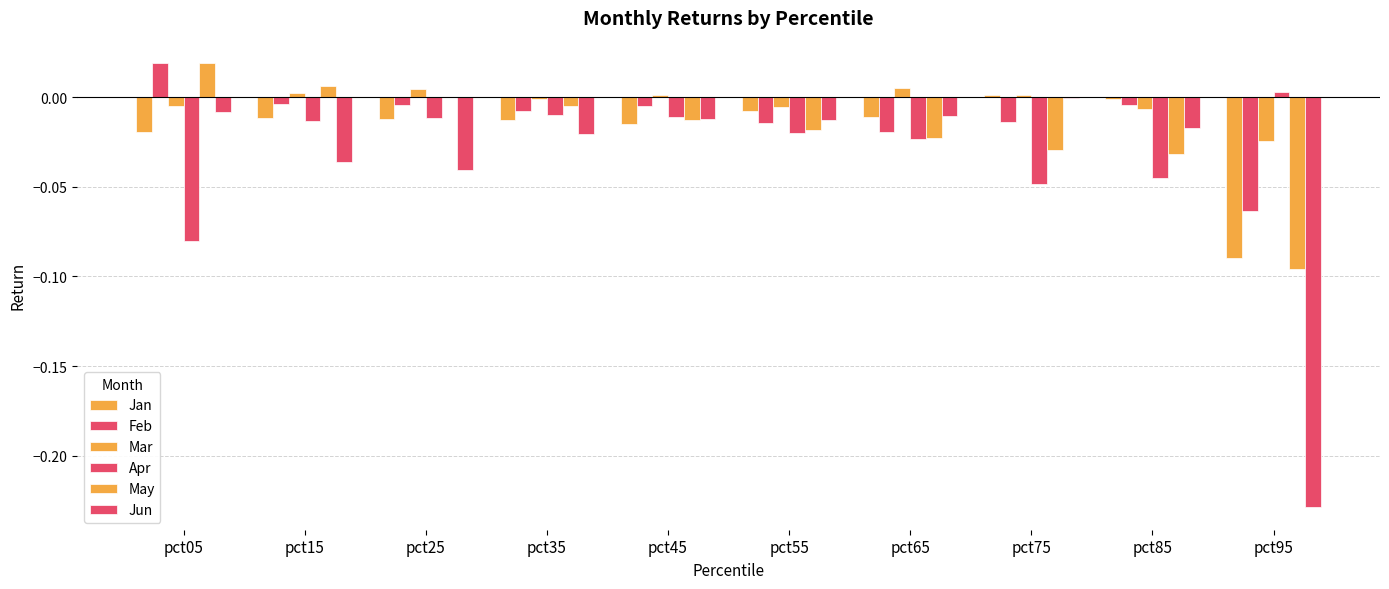

Does the chart contain stacked bars?

No